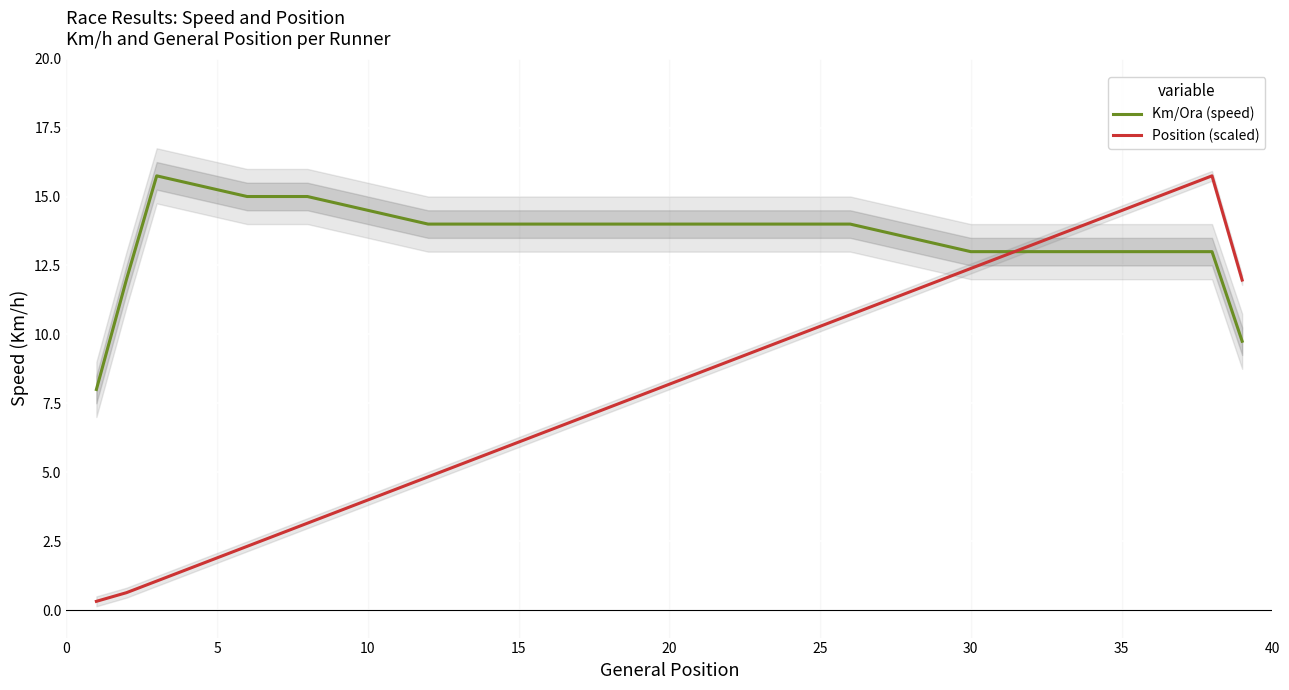

Is it true that Position (scaled) equals 10.3 at 25?

True